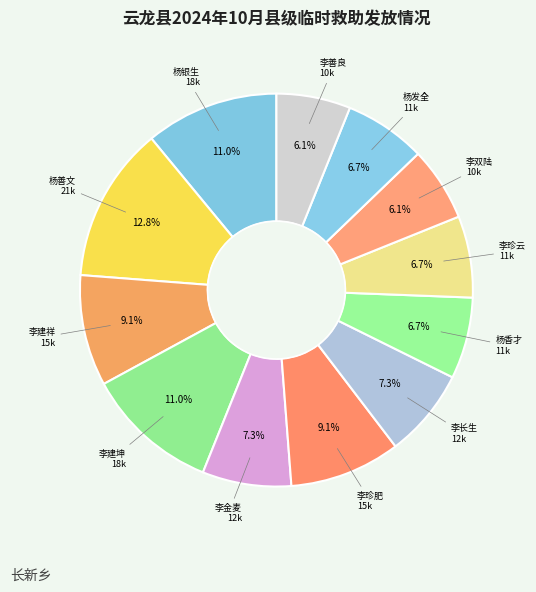

How many segments does this pie chart have?

12